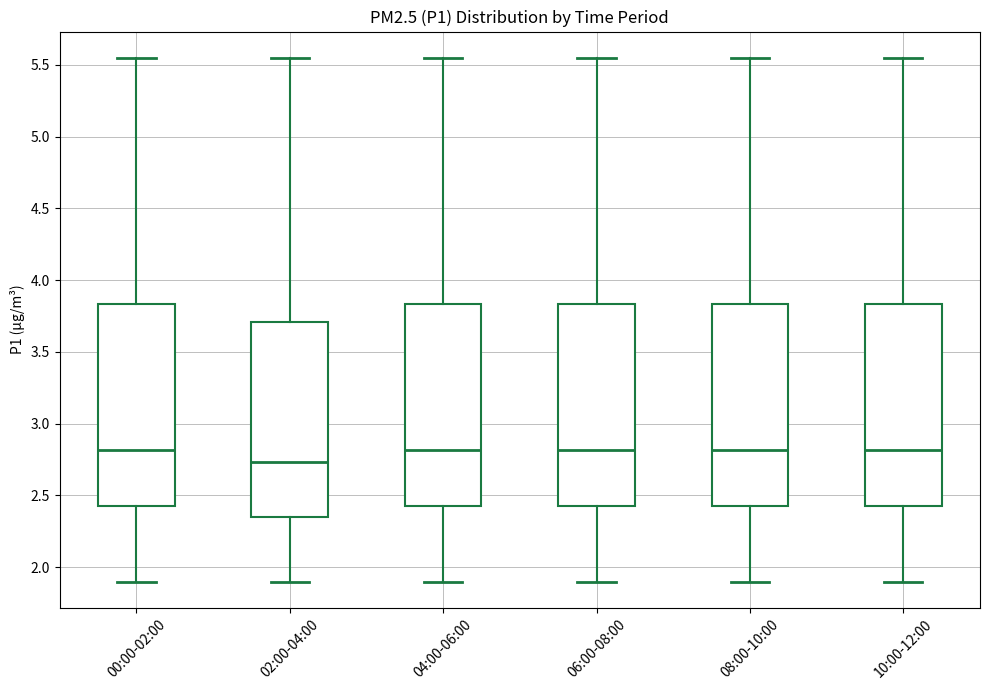

Reading left to right, read every box against the y-axis: the position of its median line, the range the box covers, and the ends of its whiskers. The values are not printed on the chart, so give them approximately, as read against the axis.

00:00-02:00: median 2.80, box 2.45 to 3.85, whiskers 1.90 to 5.55
02:00-04:00: median 2.75, box 2.35 to 3.70, whiskers 1.90 to 5.55
04:00-06:00: median 2.80, box 2.45 to 3.85, whiskers 1.90 to 5.55
06:00-08:00: median 2.80, box 2.45 to 3.85, whiskers 1.90 to 5.55
08:00-10:00: median 2.80, box 2.45 to 3.85, whiskers 1.90 to 5.55
10:00-12:00: median 2.80, box 2.45 to 3.85, whiskers 1.90 to 5.55